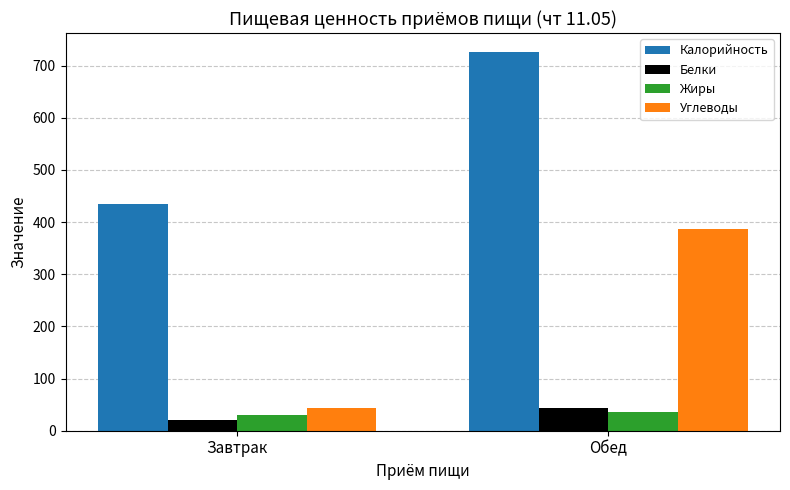

True or false: Углеводы has a value of 387 at Обед.

True